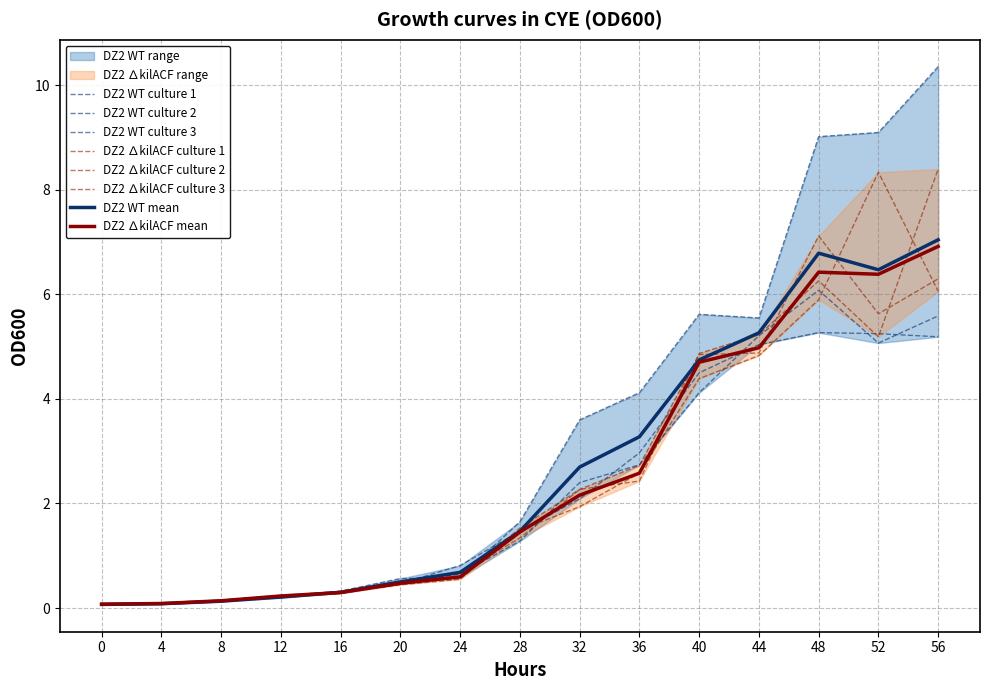

Which series changed the most between 20 and 32?

DZ2 WT culture 3